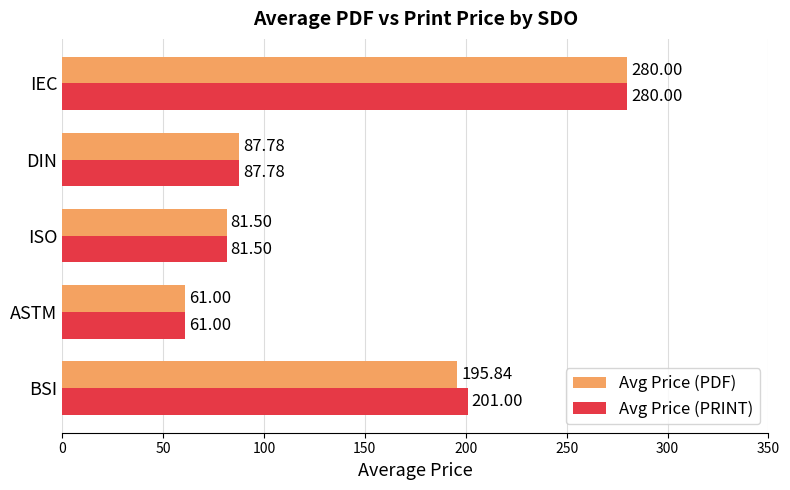

What is the difference between the maximum and second lowest values in the Avg Price (PDF) series?

198.5